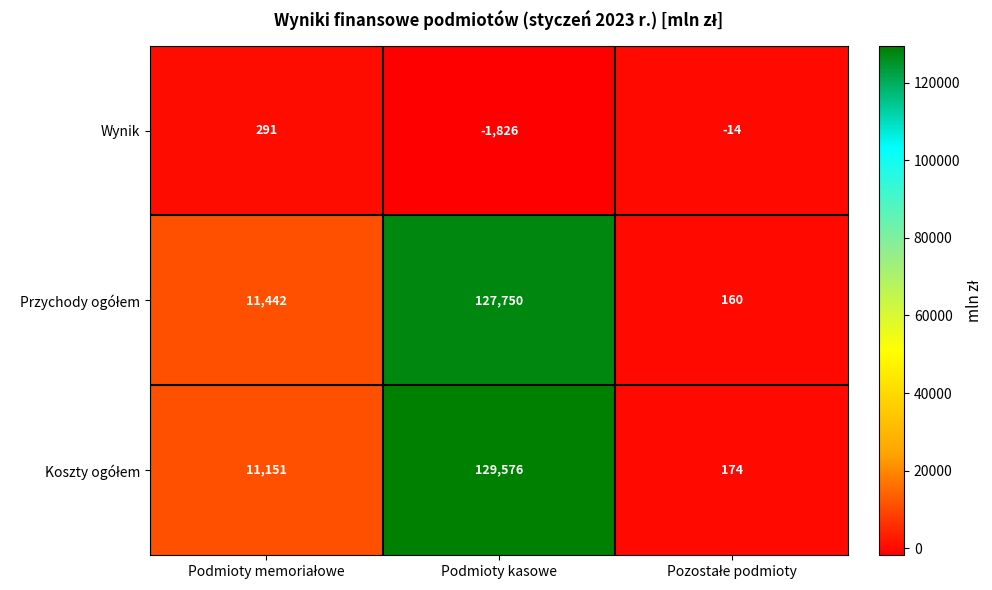

Which category has the lowest value across all series?

Podmioty kasowe